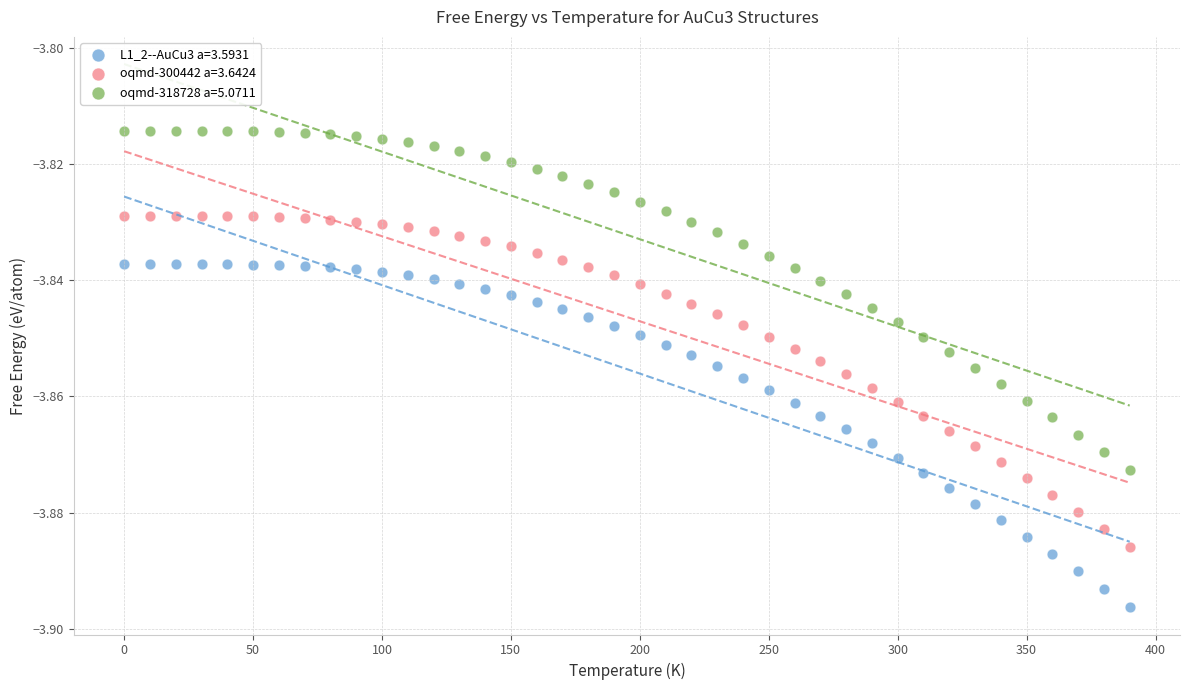

Across all data points, what is the range of X values (max minus min)?

390.0